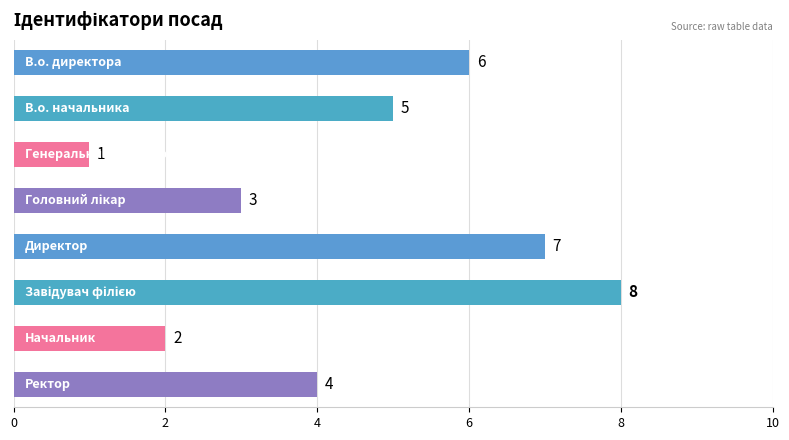

What is the value of the 6th bar from the top?

8